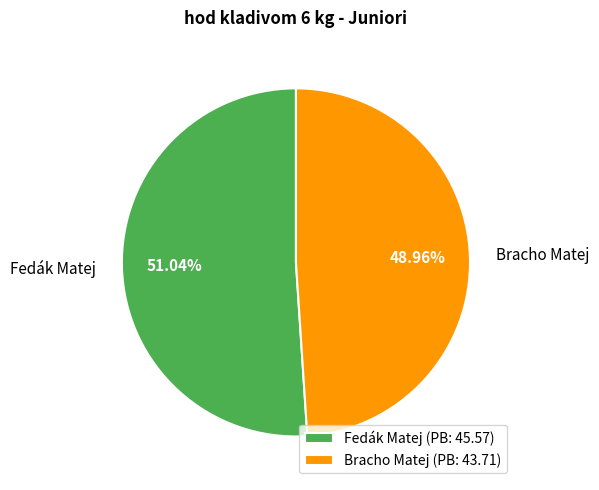

What percentage do Bracho Matej and Fedák Matej together represent?

100.0%